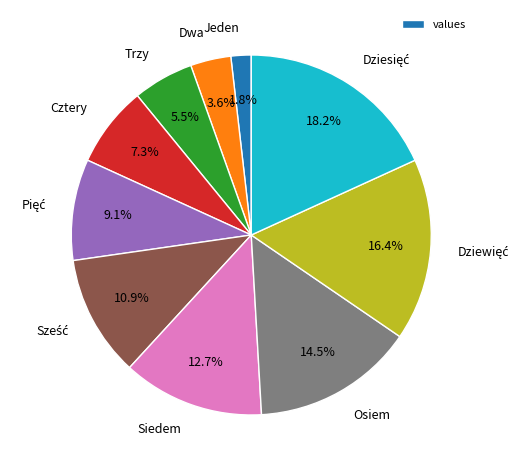

Combined, do Siedem and Jeden account for over 50%?

No